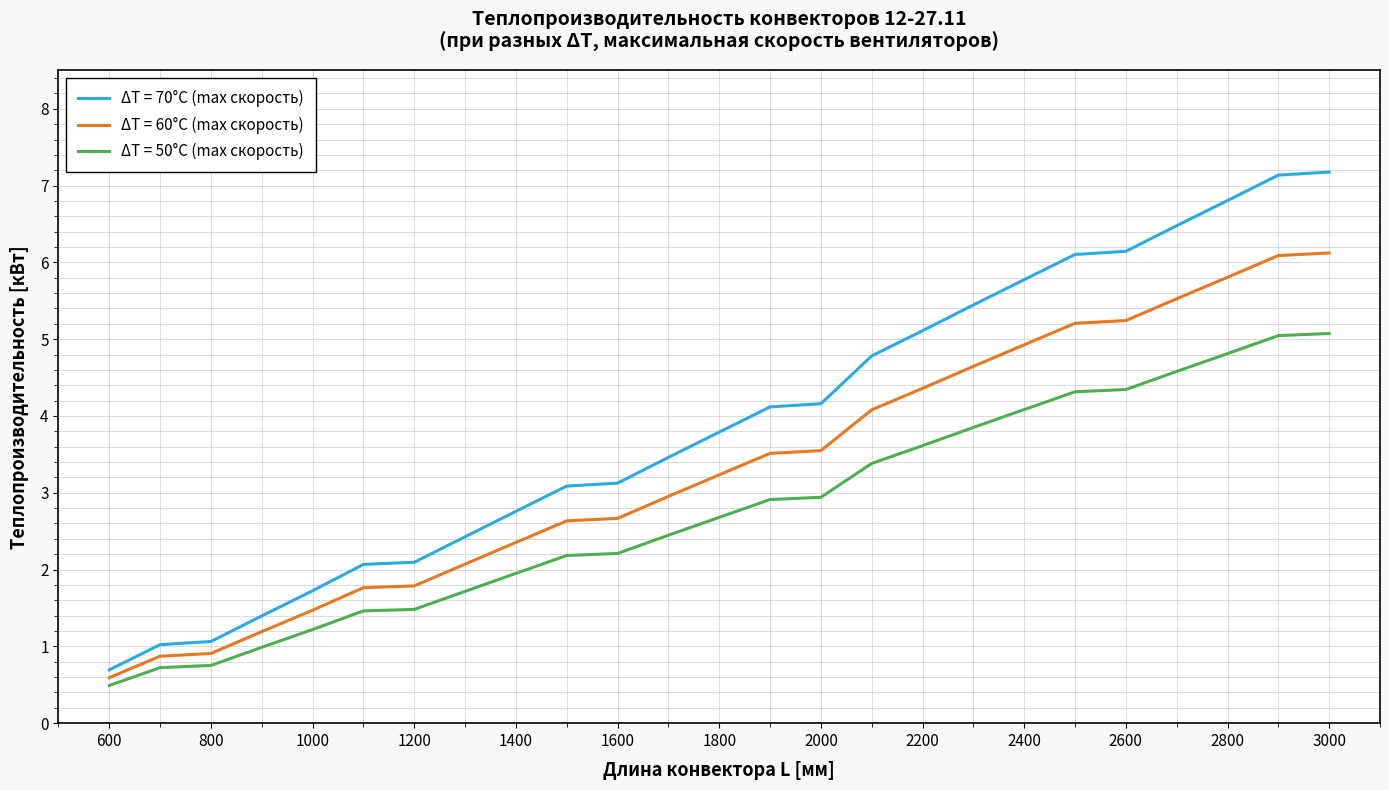

True or false: ΔT = 50°C (max скорость) and ΔT = 70°C (max скорость) cross at least once.

False